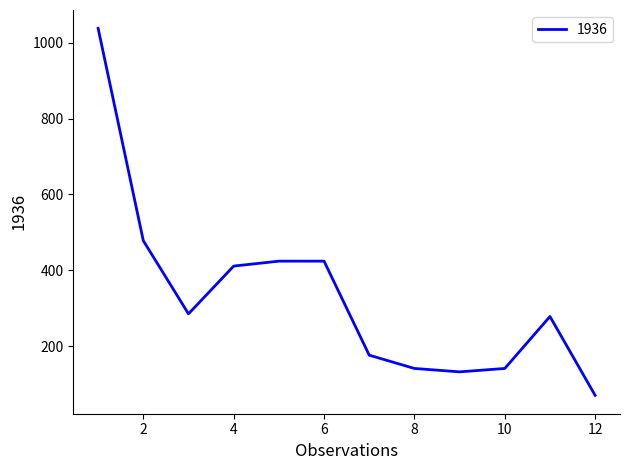

What is the smallest value displayed?

70